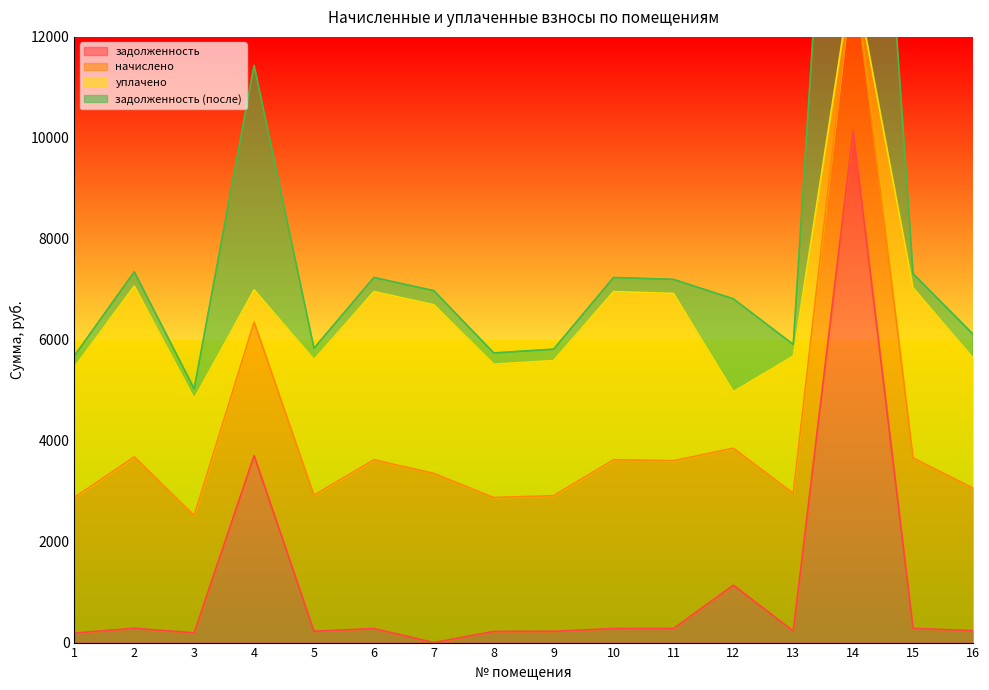

Is the value of задолженность at 10 greater than the value of задолженность (после) at 9?

No